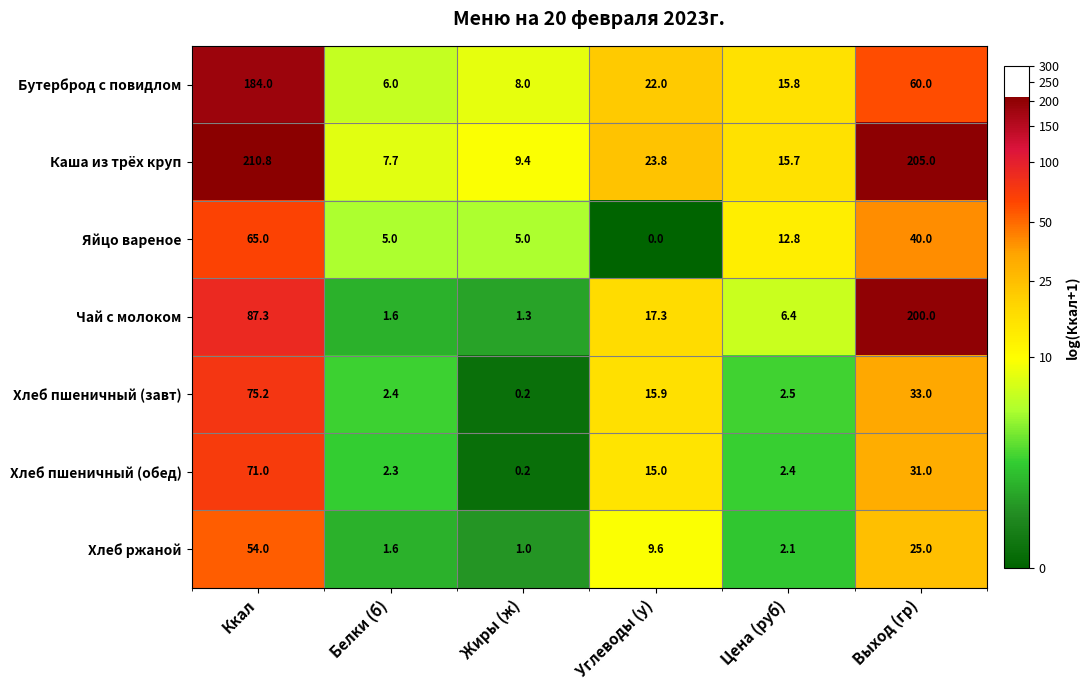

What is the spread (max minus min) of values at Ккал?

156.8